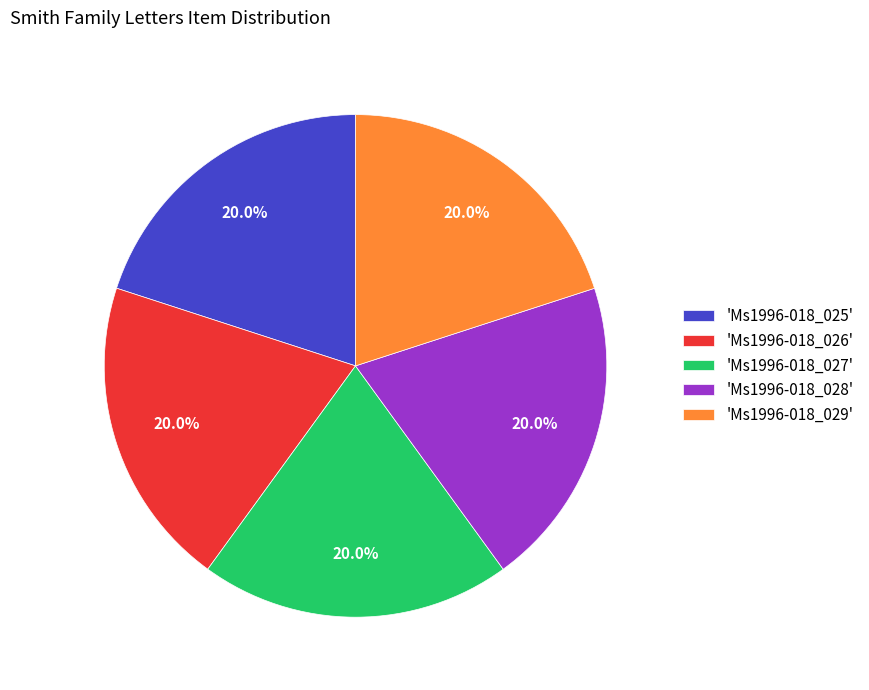

Is the sum of 'Ms1996-018_026' and 'Ms1996-018_029' greater than half?

No